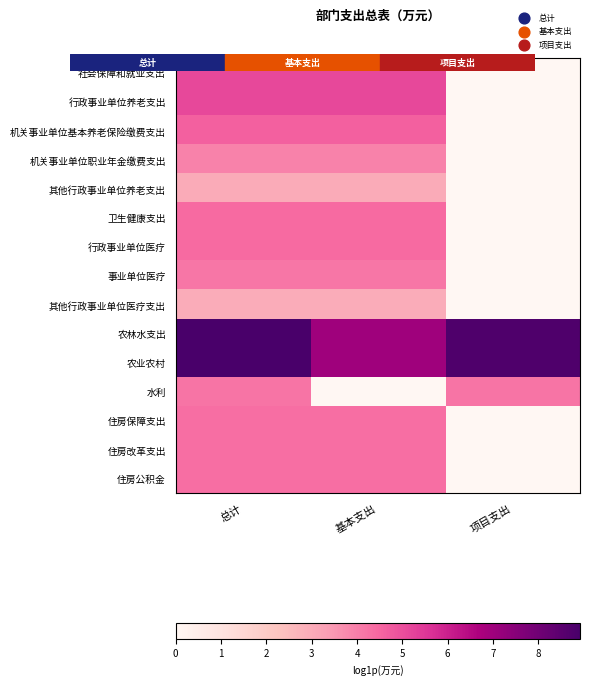

List the series in order of their peak value, highest first.

农林水支出, 农业农村, 社会保障和就业支出, 行政事业单位养老支出, 机关事业单位基本养老保险缴费支出, 卫生健康支出, 行政事业单位医疗, 住房保障支出, 住房改革支出, 住房公积金, 水利, 事业单位医疗, 机关事业单位职业年金缴费支出, 其他行政事业单位养老支出, 其他行政事业单位医疗支出